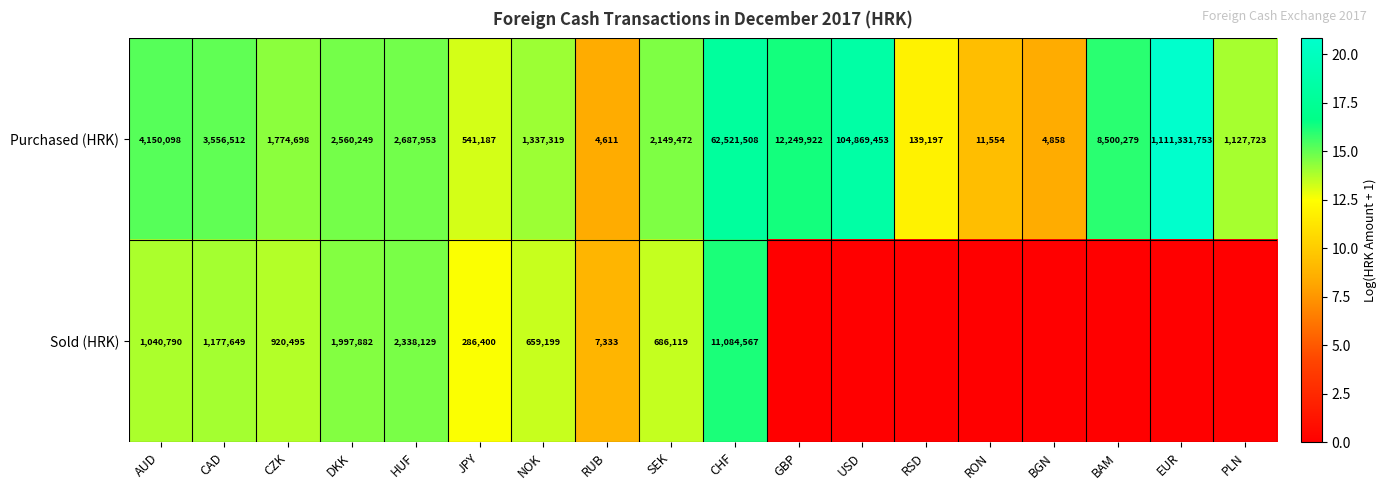

What is the total value across all series at CHF?

73606075